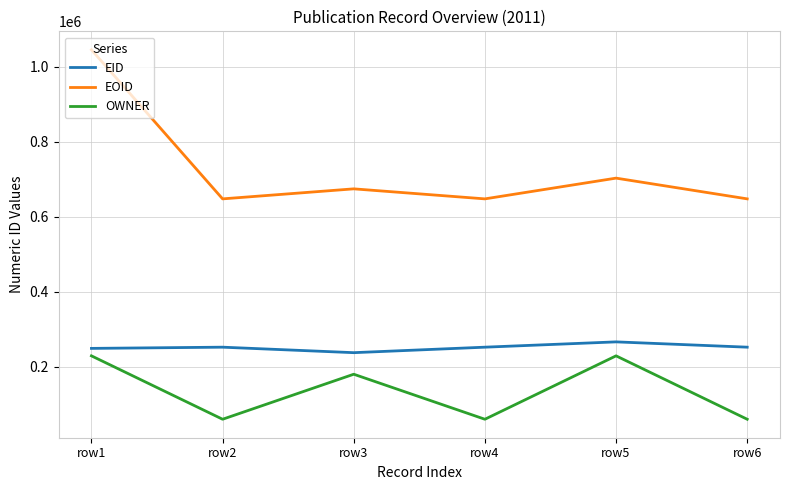

What is the difference between the maximum and minimum values in the OWNER series?

168900